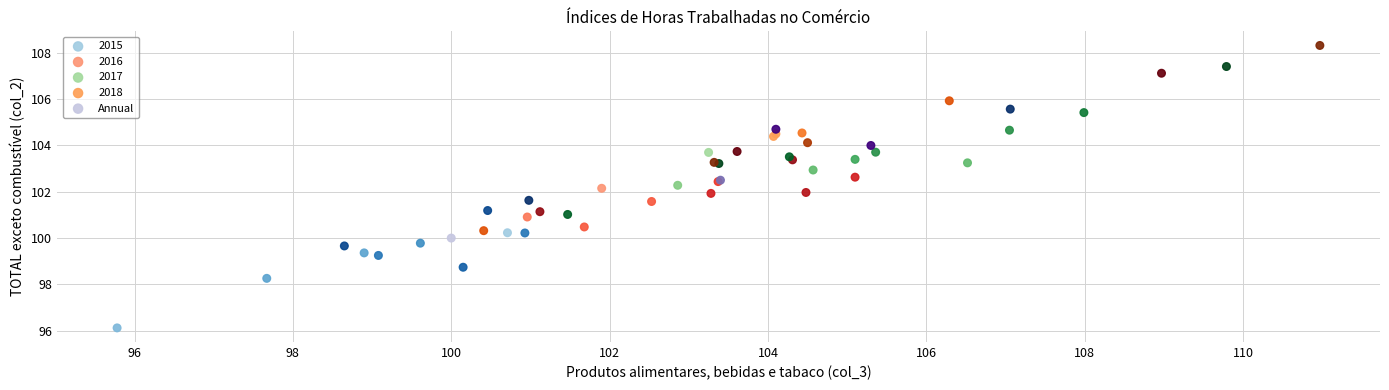

Which series has the largest Y range (max minus min)?

2015